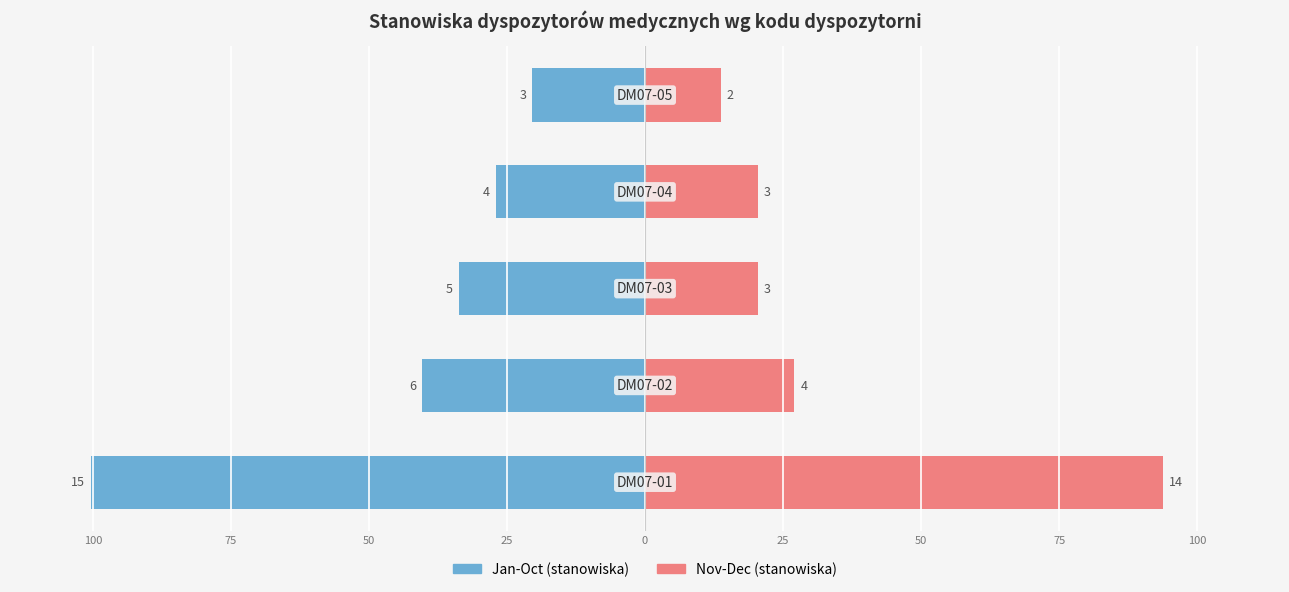

How many groups of bars are there?

5